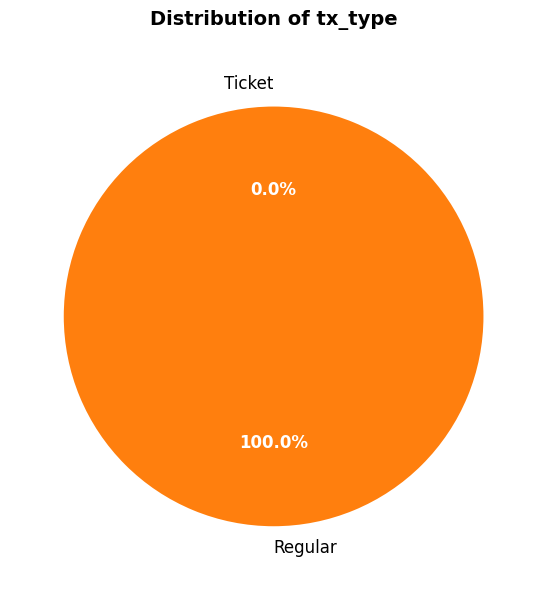

Is it true that Ticket is 0% of the pie?

True